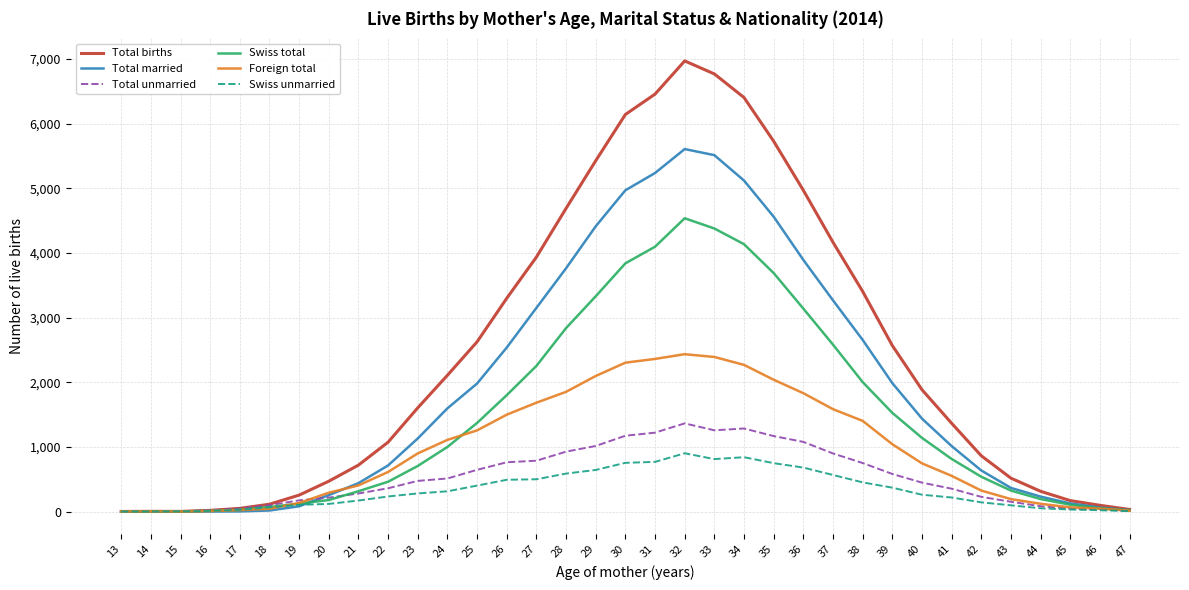

The value of Swiss total at 27 is 535. True or false?

False